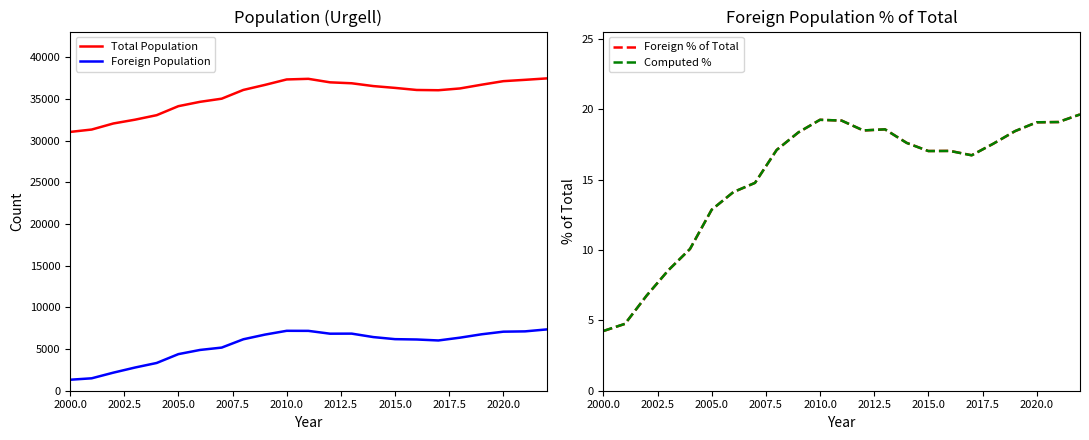

True or false: Total Population and Computed % intersect in this chart.

False